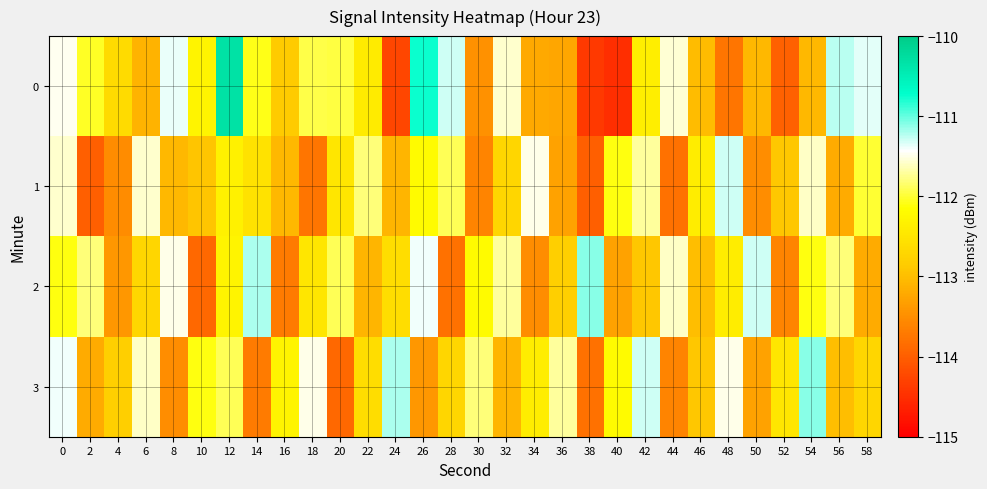

What is the greatest value displayed?

-110.3